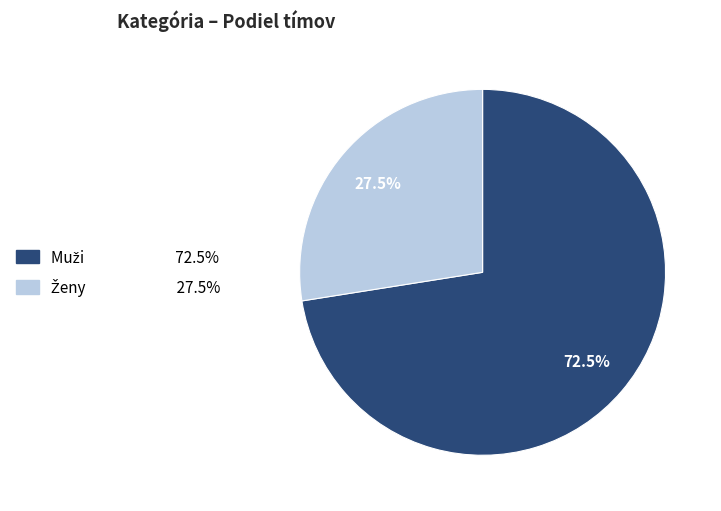

How many slices are in this pie chart?

2